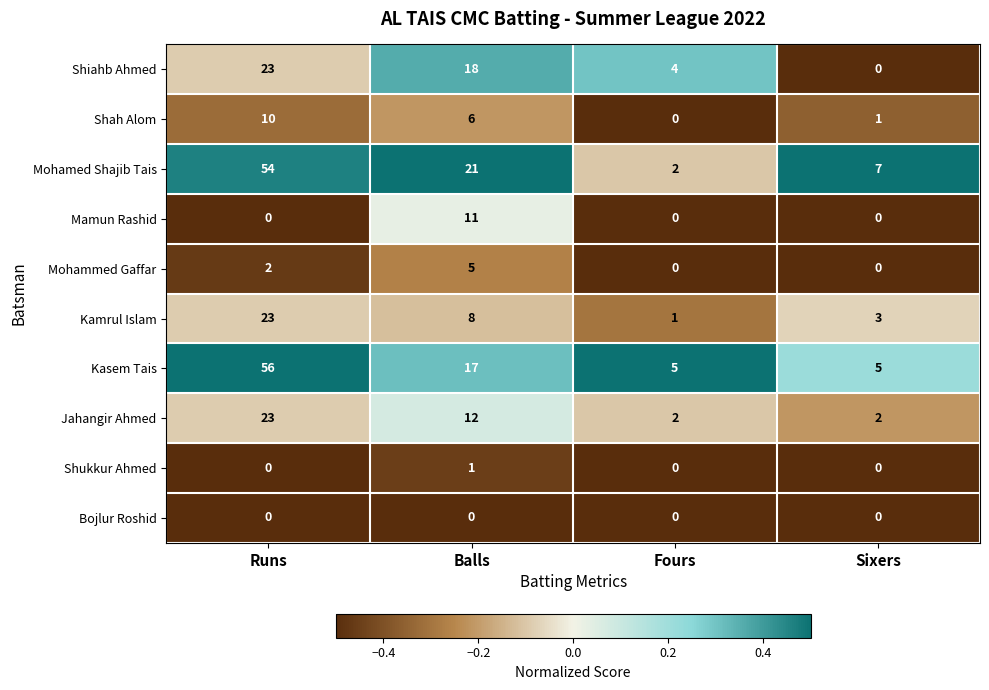

What is the difference between the maximum and minimum values in the Kamrul Islam series?

22